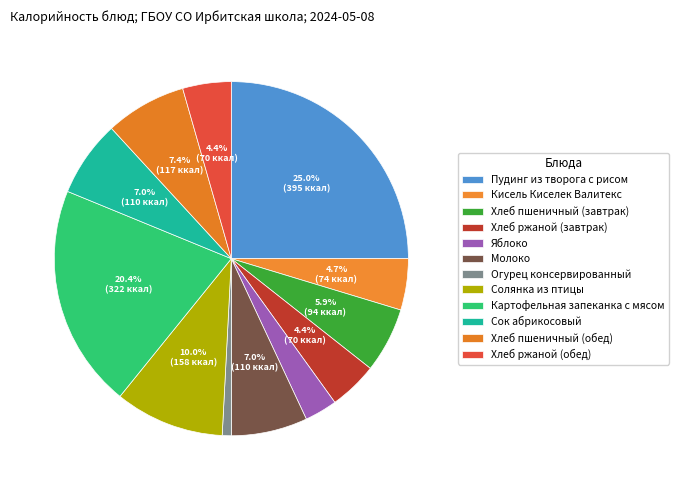

How many slices are in this pie chart?

12